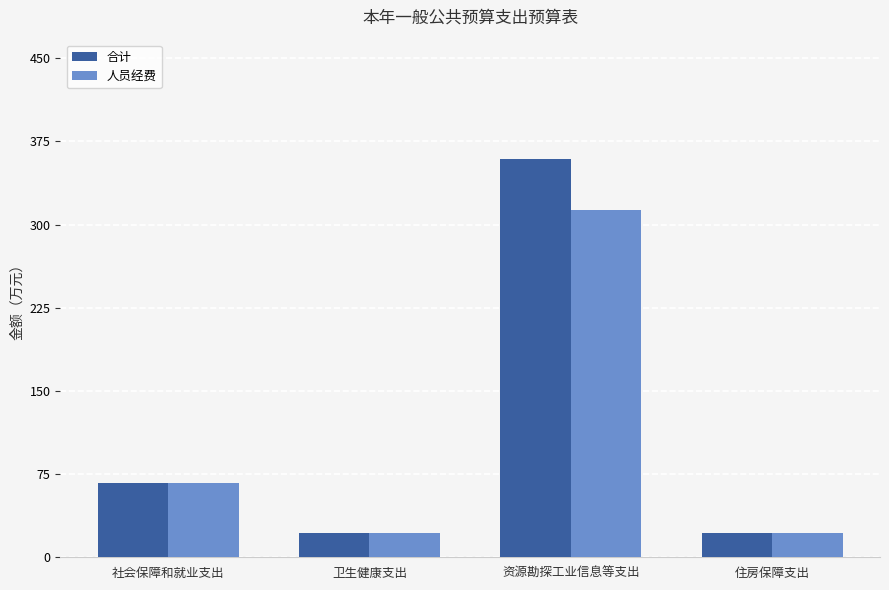

The 合计 series shows 22.3 at 住房保障支出. True or false?

True